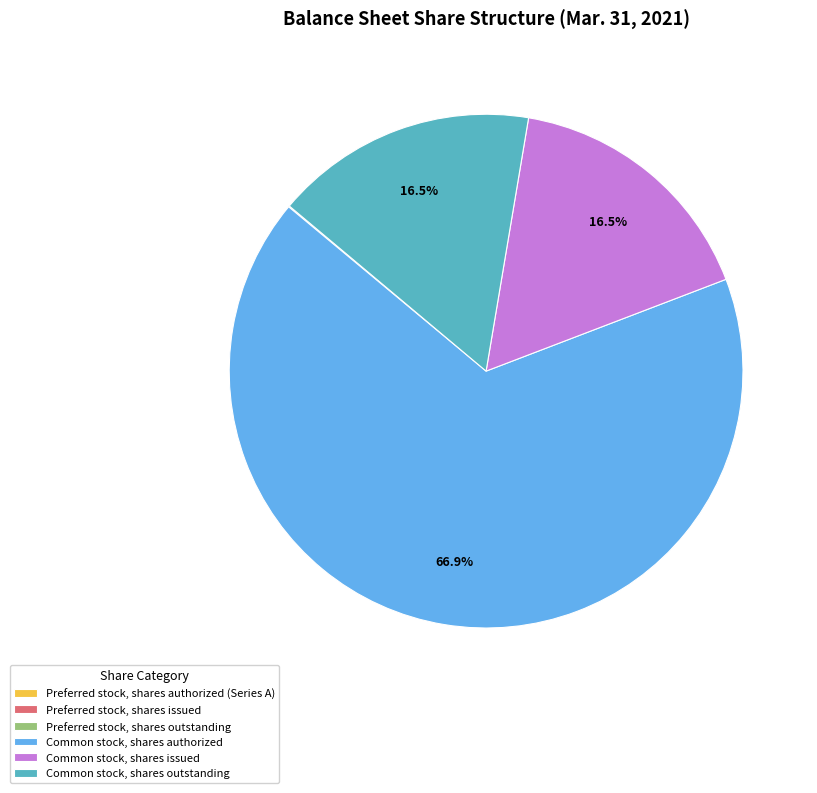

Between Common stock, shares issued and Common stock, shares authorized, which is larger?

Common stock, shares authorized